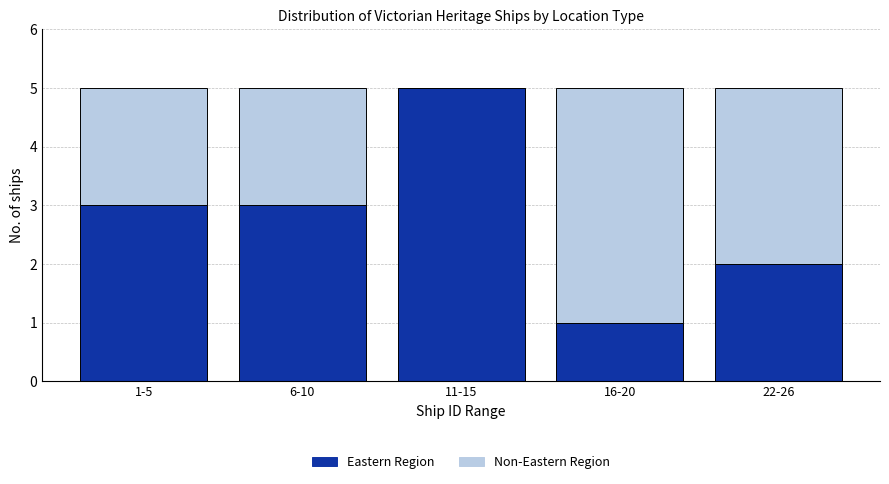

Reading left to right, transcribe the values for Eastern Region.

1-5=3	6-10=3	11-15=5	16-20=1	22-26=2